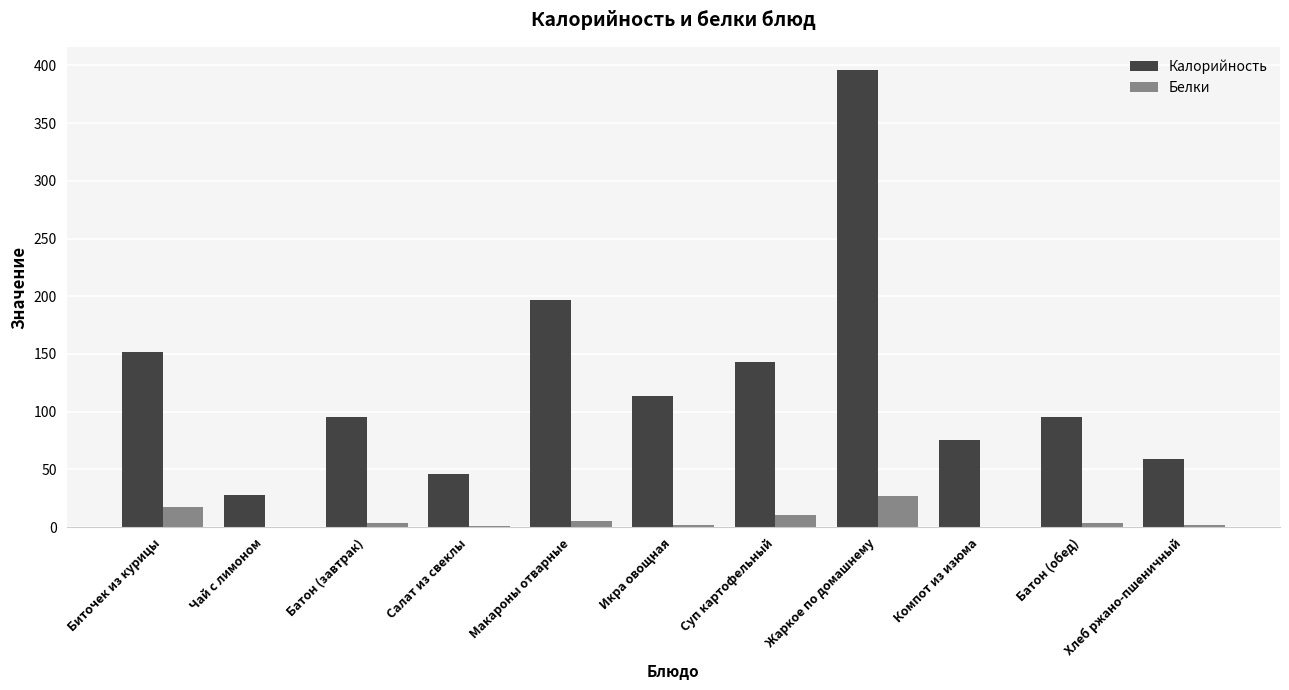

Which series has the widest spread of values?

Калорийность